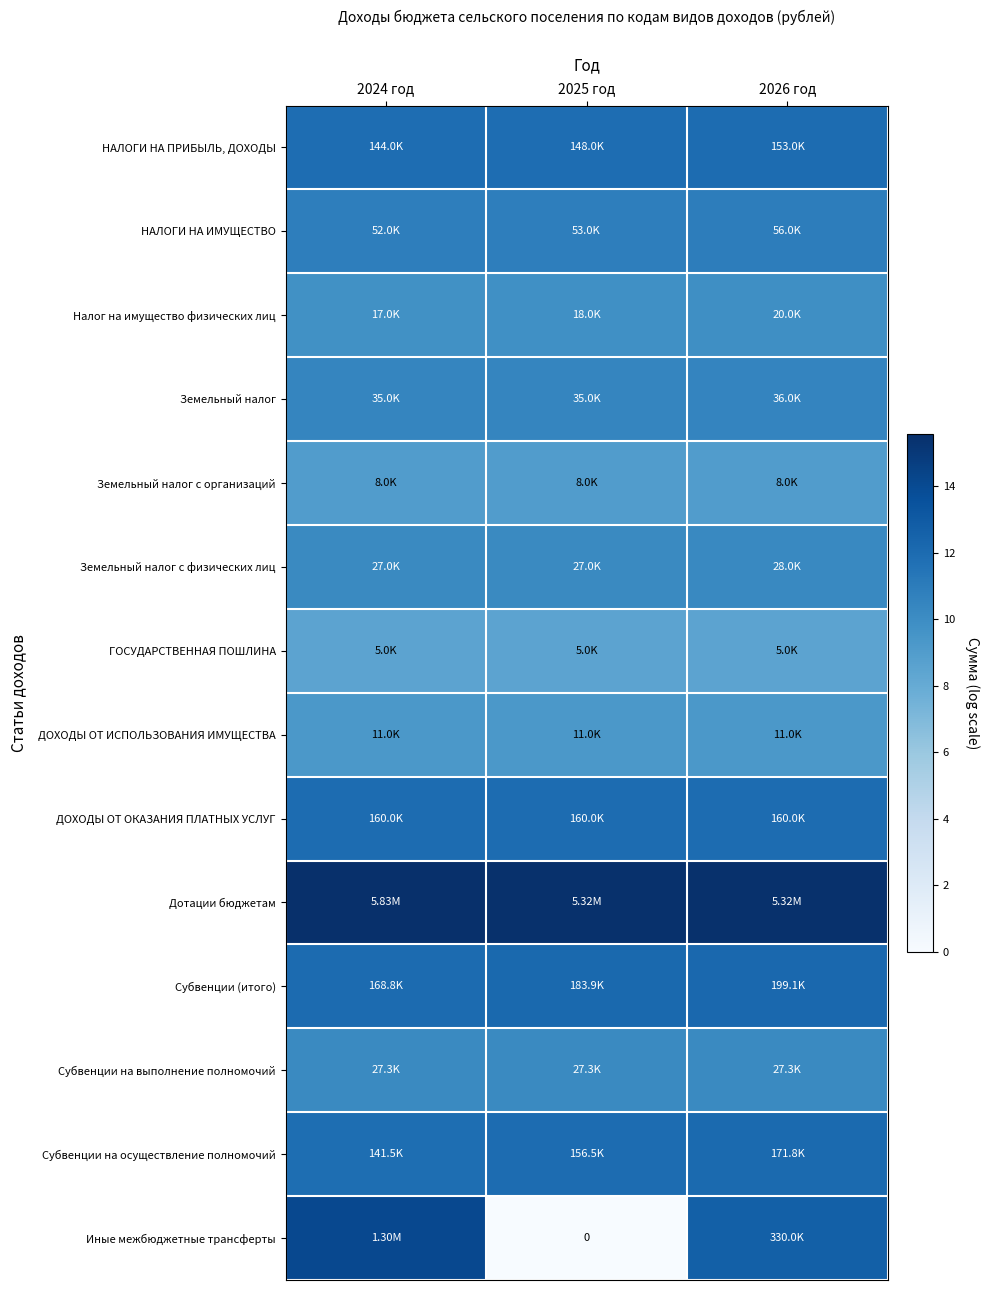

Where is Налог на имущество физических лиц nearest to the value 9?

2024 год